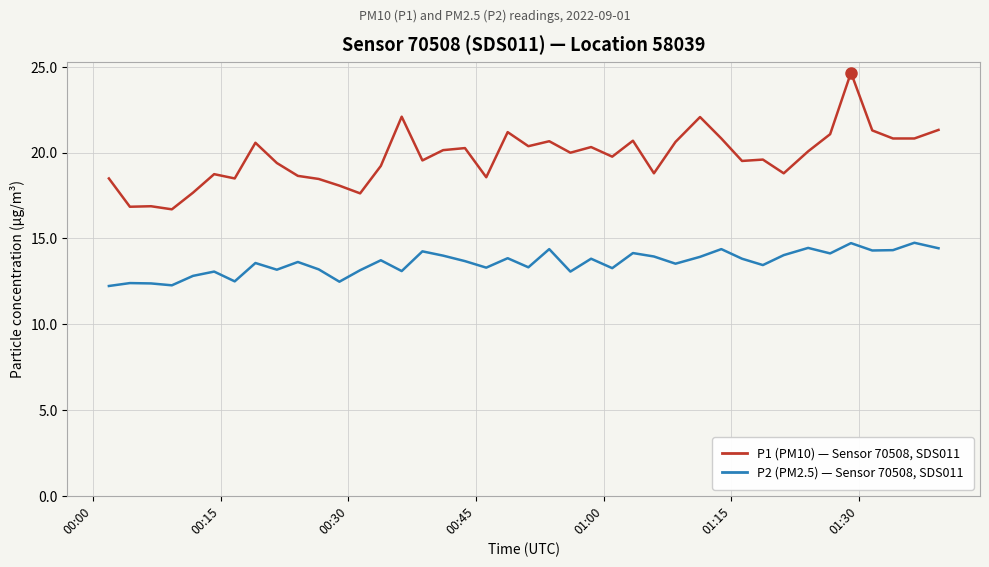

Is this an area chart (filled region under the line)?

No